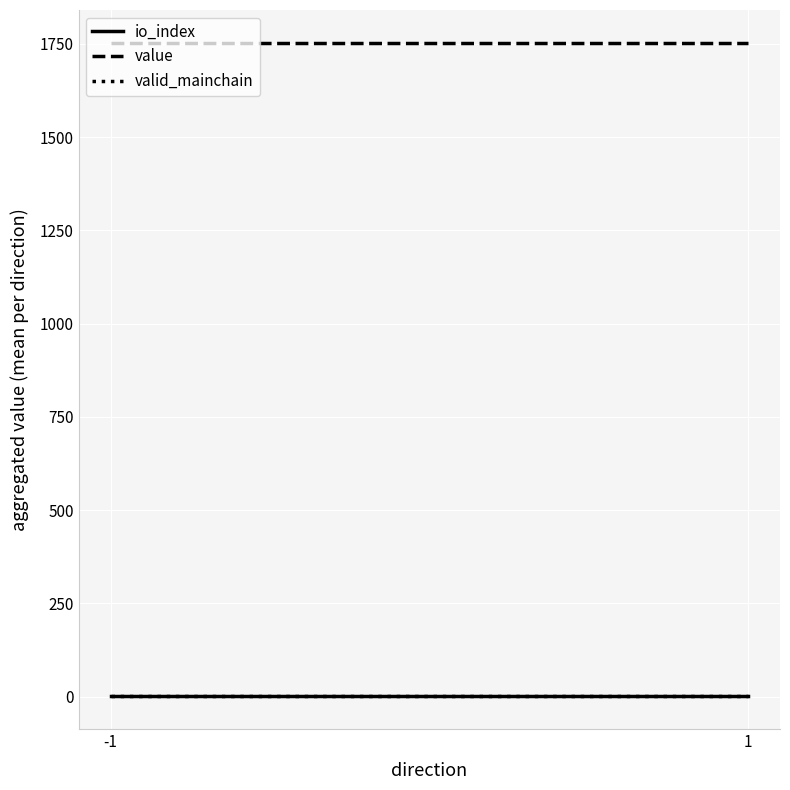

The value of value at 1 is 1752.9. True or false?

True